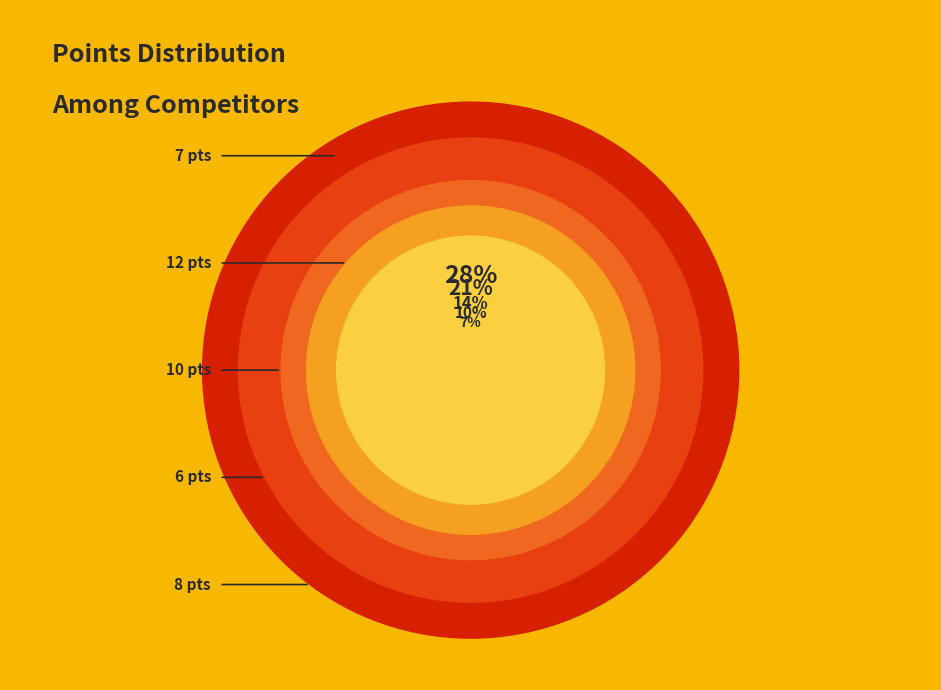

Does 13 points account for over 50% of the chart?

No